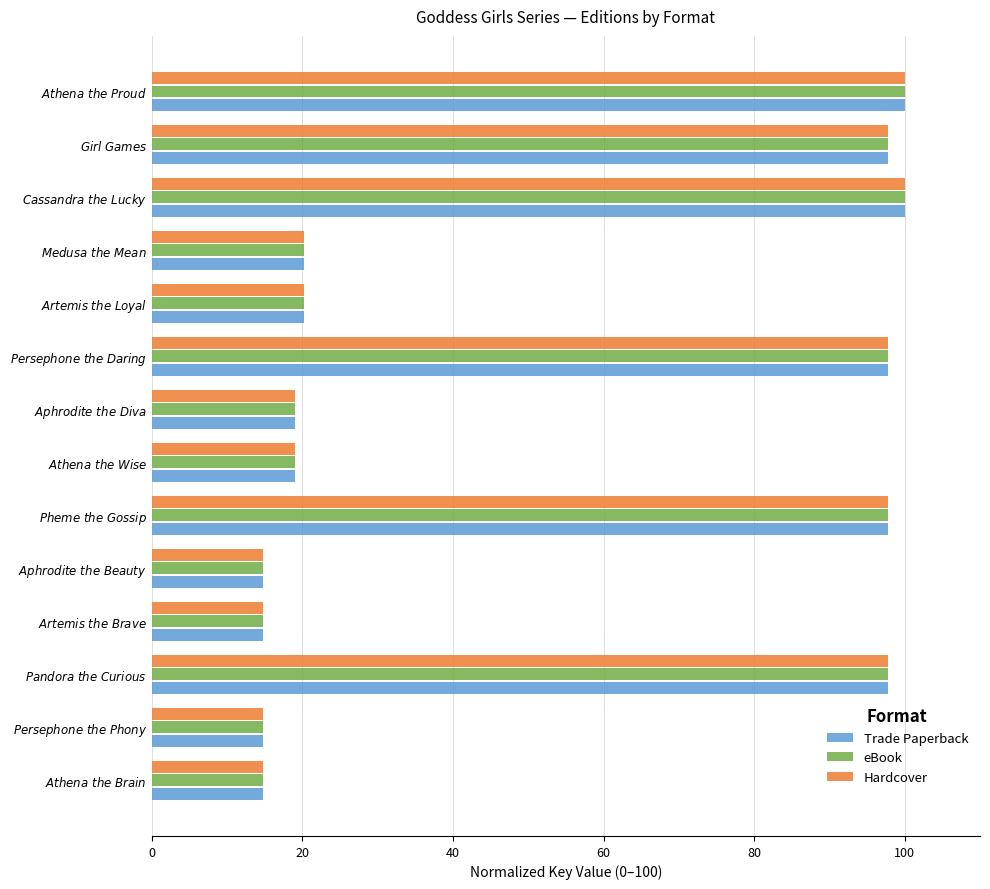

What is the minimum value for eBook?

14.7